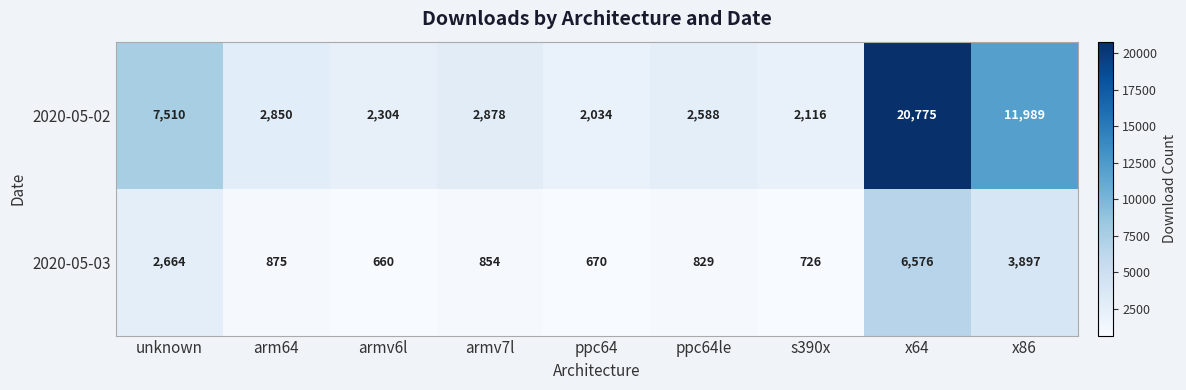

The 2020-05-02 series shows 2588 at ppc64le. True or false?

True